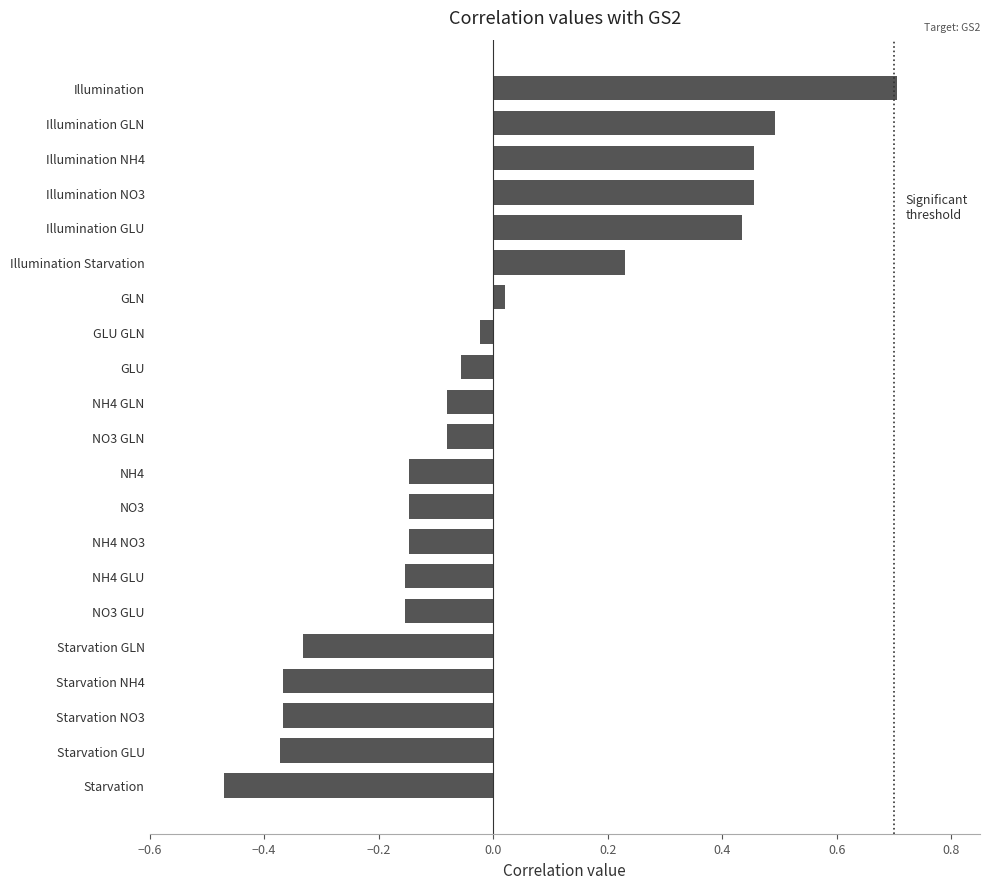

What is the label of the 19th bar from the top?

Starvation NO3